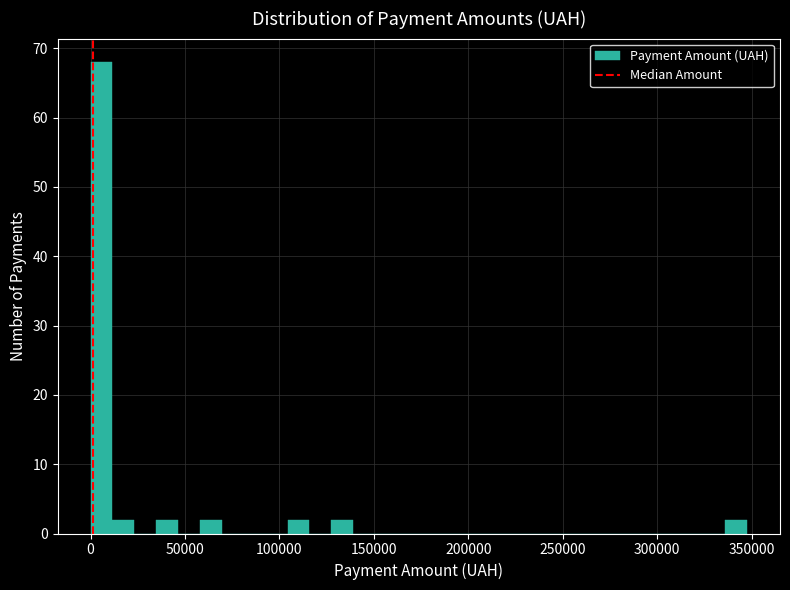

Read against the x-axis, roughly where is the centre of the tallest bar?

5000